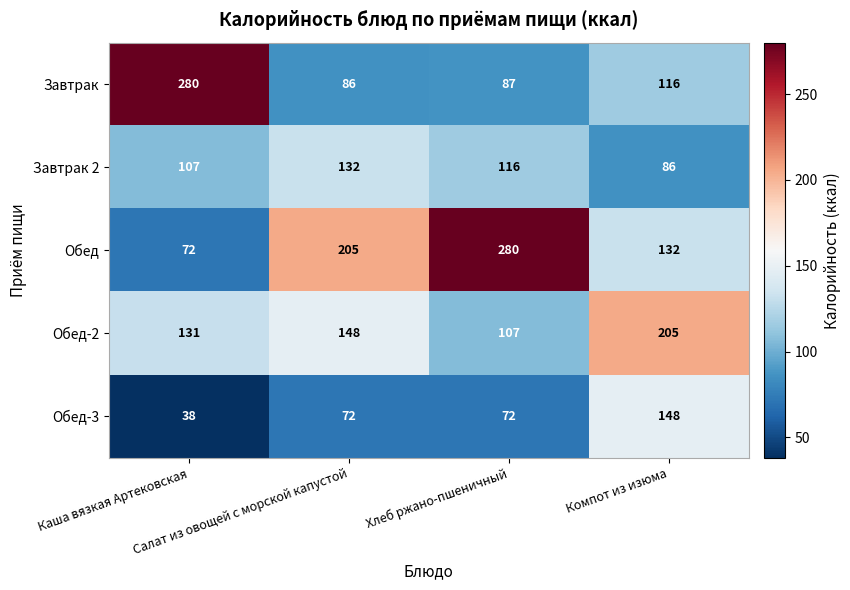

What is the difference between the maximum and minimum values in the Обед-2 series?

98